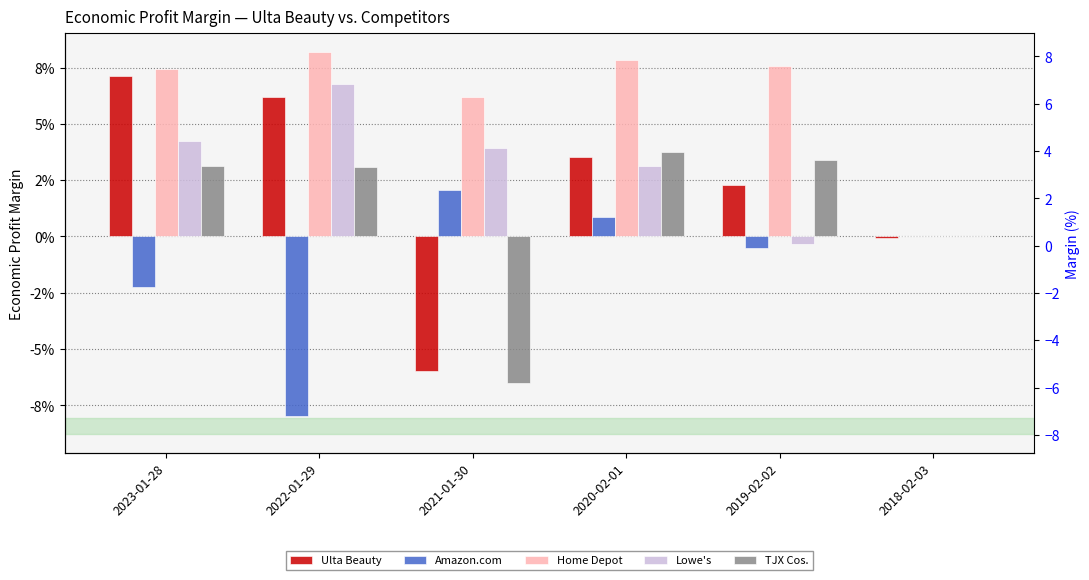

What is the difference between the maximum and minimum values in the Home Depot series?

0.1